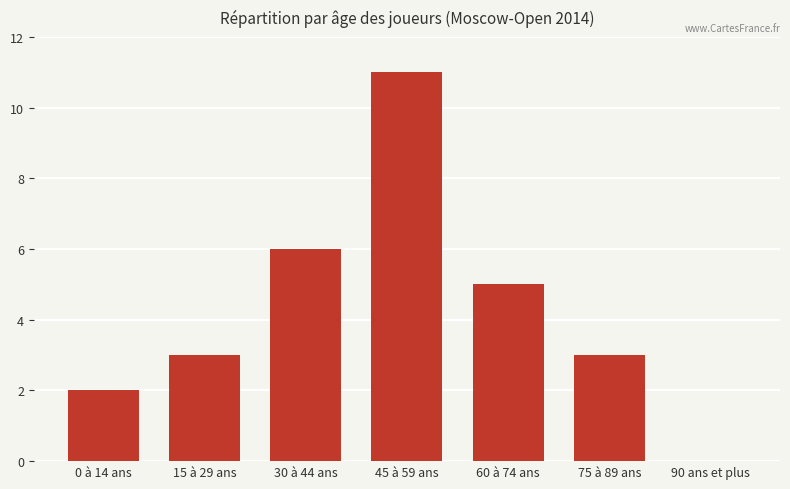

Reading left to right, what are all the values shown in this chart?

2	3	6	11	5	3	0